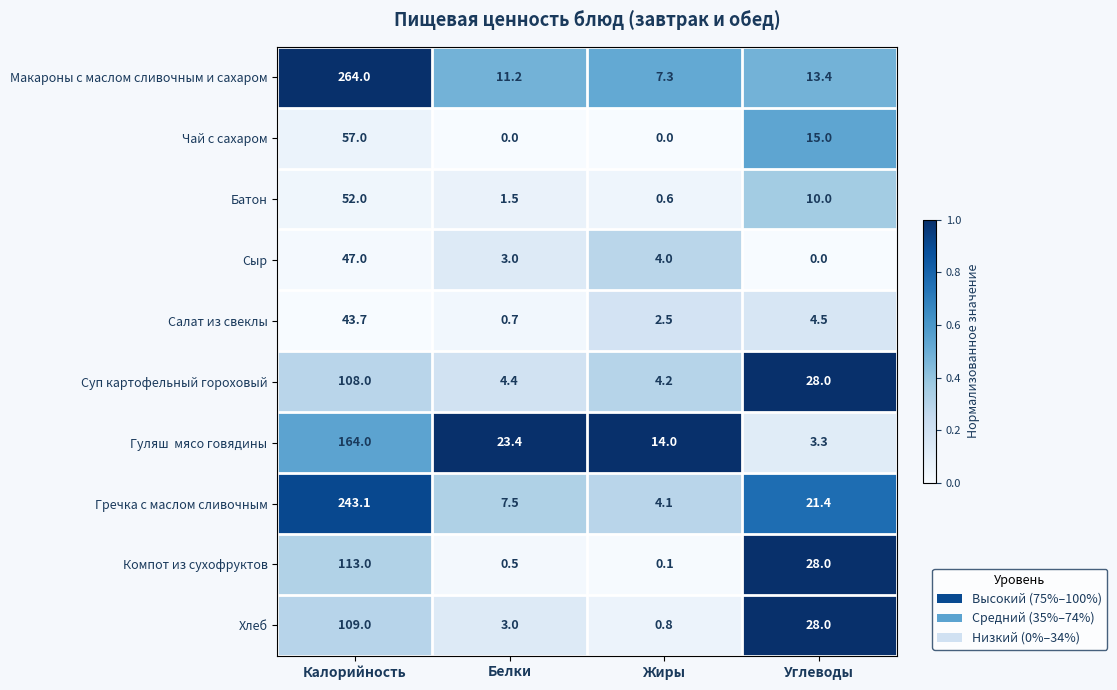

What is the sum of the Хлеб values at Белки and Жиры?

3.8